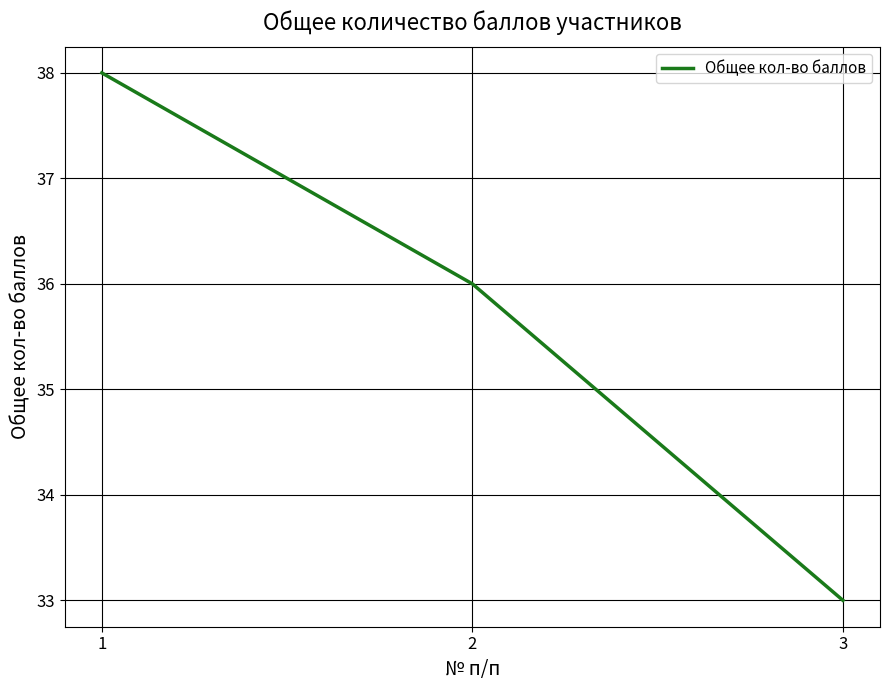

What is the minimum value shown in the chart?

33